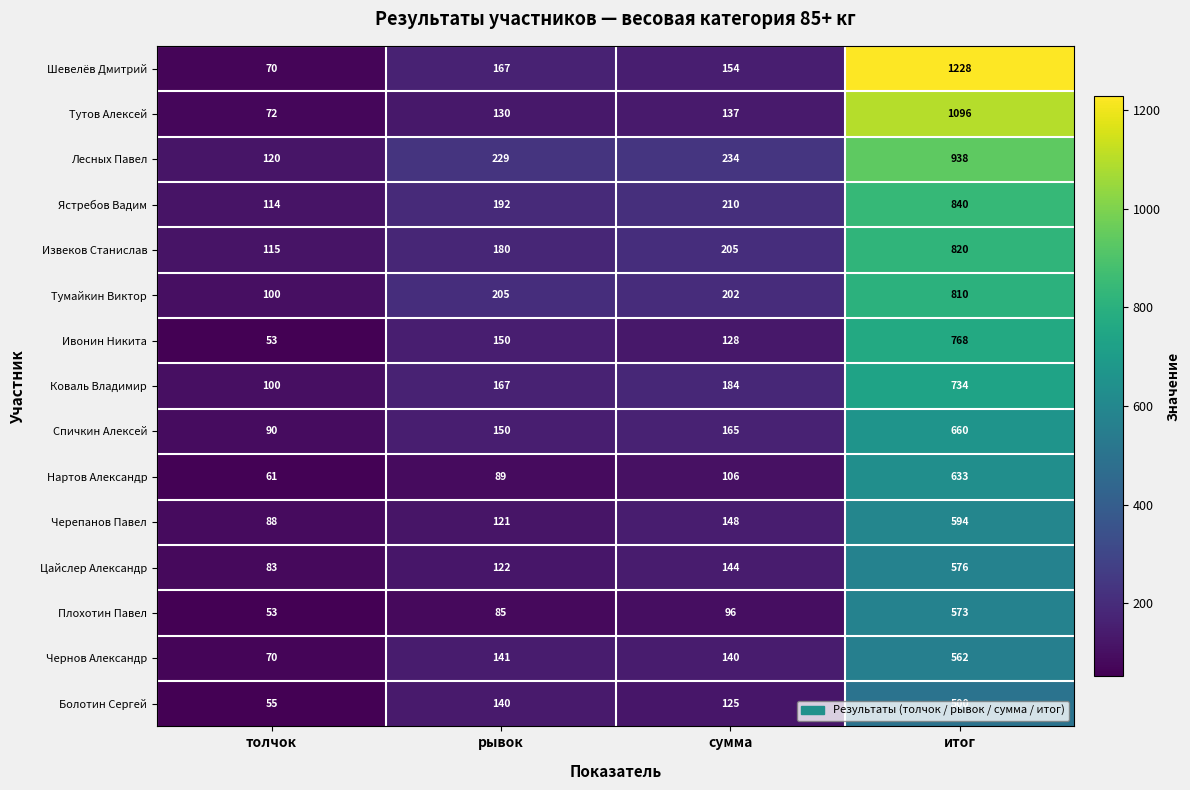

How many categories are shown in the chart?

4